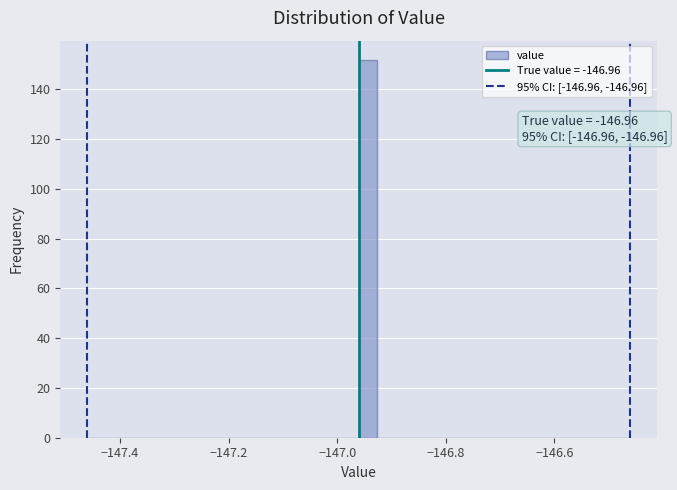

Around what value on the x-axis is the tallest bar? Give the approximate position of its centre, as read against the axis.

-146.94